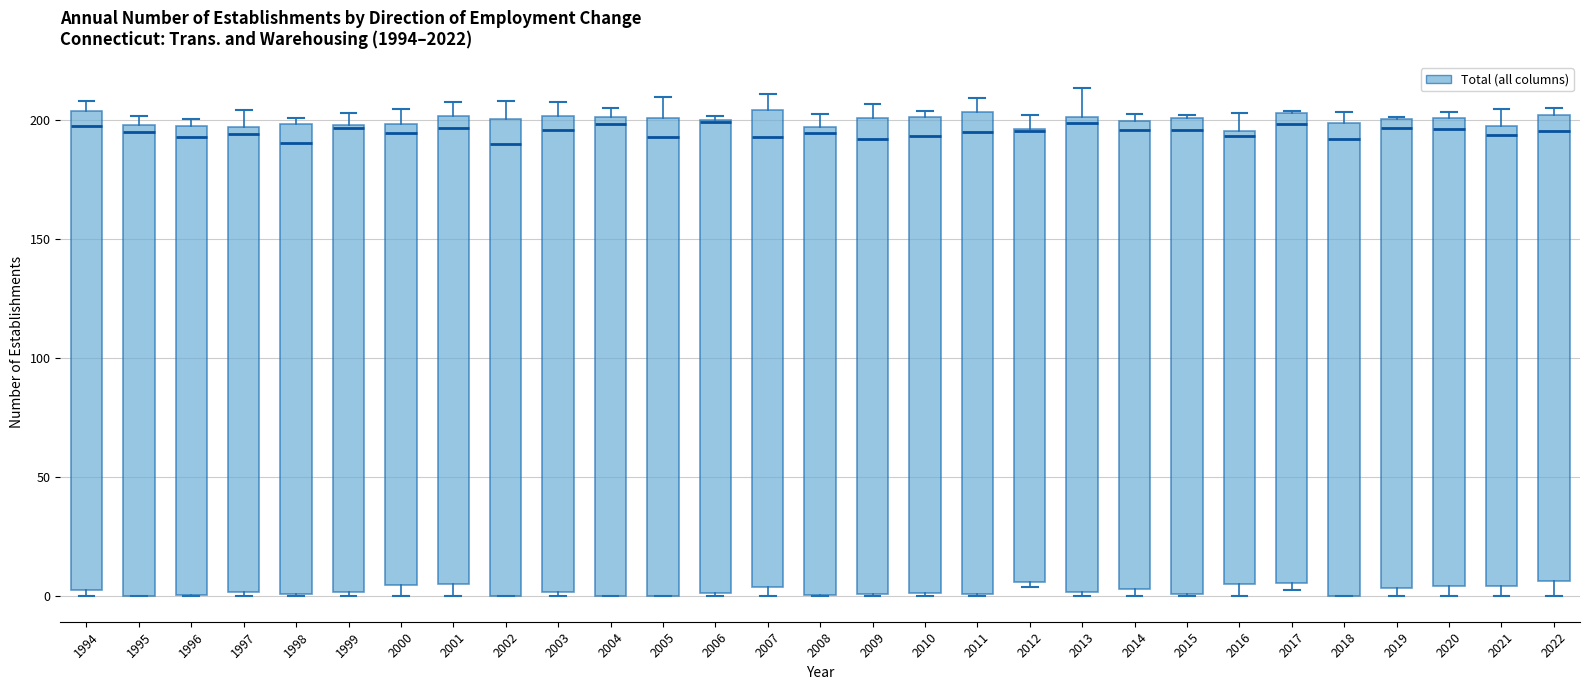

Reading left to right, read every box against the y-axis: the position of its median line, the range the box covers, and the ends of its whiskers. The values are not printed on the chart, so give them approximately, as read against the axis.

1994: median 200, box 0 to 205, whiskers 0 (just below the box's lower edge) to 210
1995: median 195, box 0 to 200, whiskers 0 to 200 (just above the box's upper edge)
1996: median 195 (just below the box's upper edge), box 0 to 195, whiskers 0 to 200
1997: median 195 (just below the box's upper edge), box 0 to 195, whiskers 0 (just below the box's lower edge) to 205
1998: median 190, box 0 to 200, whiskers 0 to 200 (just above the box's upper edge)
1999: median 195, box 0 to 200, whiskers 0 (just below the box's lower edge) to 205
2000: median 195, box 5 to 200, whiskers 0 to 205
2001: median 195, box 5 to 200, whiskers 0 to 210
2002: median 190, box 0 to 200, whiskers 0 to 210
2003: median 195, box 0 to 200, whiskers 0 (just below the box's lower edge) to 205
2004: median 200 (just below the box's upper edge), box 0 to 200, whiskers 0 to 205
2005: median 195, box 0 to 200, whiskers 0 to 210
2006: median 200 (drawn on the box's upper edge), box 0 to 200, whiskers 0 to 200 (just above the box's upper edge)
2007: median 195, box 5 to 205, whiskers 0 to 210
2008: median 195 (just below the box's upper edge), box 0 to 195, whiskers 0 to 200
2009: median 190, box 0 to 200, whiskers 0 to 205
2010: median 195, box 0 to 200, whiskers 0 to 205
2011: median 195, box 0 to 205, whiskers 0 to 210
2012: median 195 (drawn on the box's upper edge), box 5 to 195, whiskers 5 (just below the box's lower edge) to 200
2013: median 200 (just below the box's upper edge), box 0 to 200, whiskers 0 (just below the box's lower edge) to 215
2014: median 195, box 5 to 200, whiskers 0 to 200 (just above the box's upper edge)
2015: median 195, box 0 to 200, whiskers 0 to 200
2016: median 195 (just below the box's upper edge), box 5 to 195, whiskers 0 to 205
2017: median 200, box 5 to 205, whiskers 5 (just below the box's lower edge) to 205
2018: median 190, box 0 to 200, whiskers 0 to 205
2019: median 195, box 5 to 200, whiskers 0 to 200
2020: median 195, box 5 to 200, whiskers 0 to 205
2021: median 195, box 5 to 200, whiskers 0 to 205
2022: median 195, box 5 to 200, whiskers 0 to 205